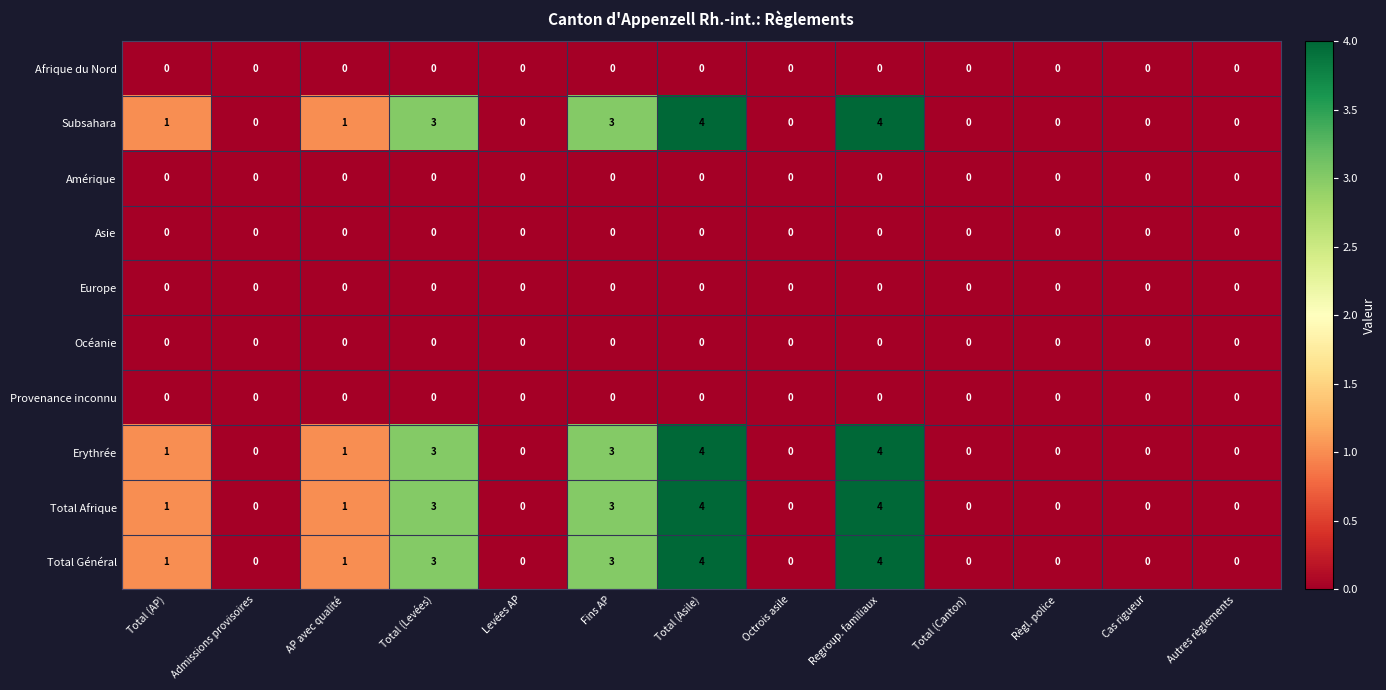

True or false: Provenance inconnu has a value of 0 at Fins AP.

True